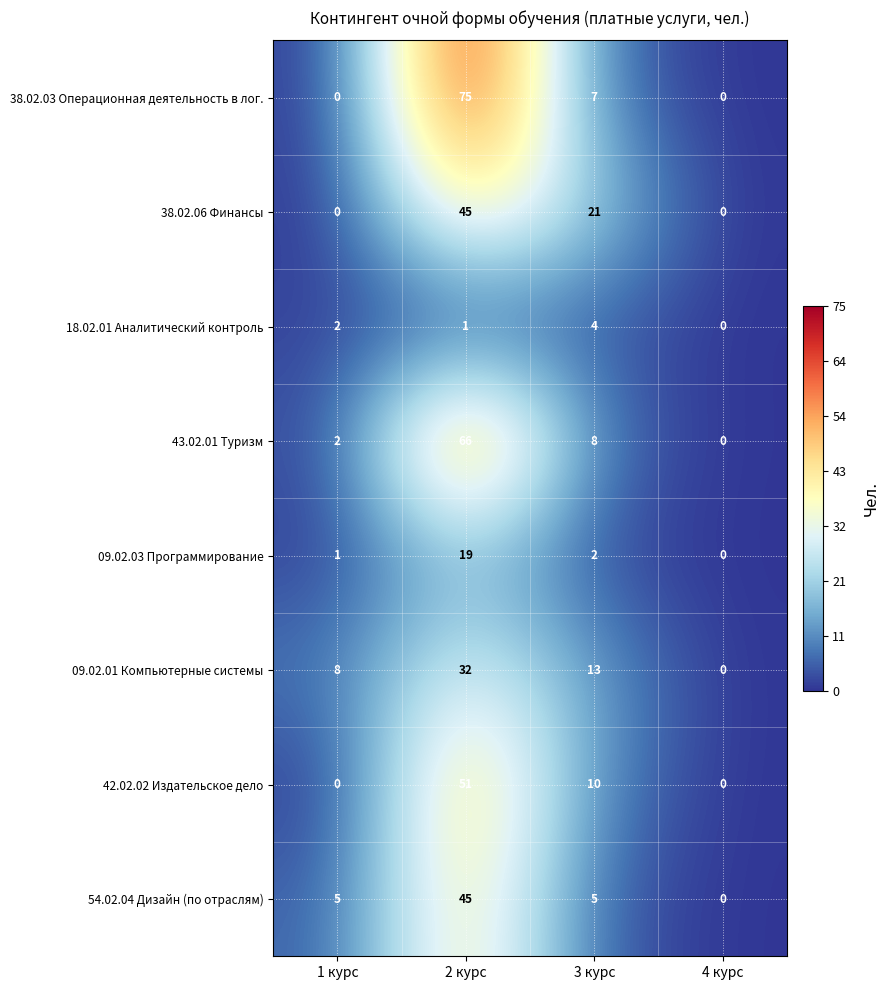

At which label is 09.02.03 Программирование closest to 9?

3 курс